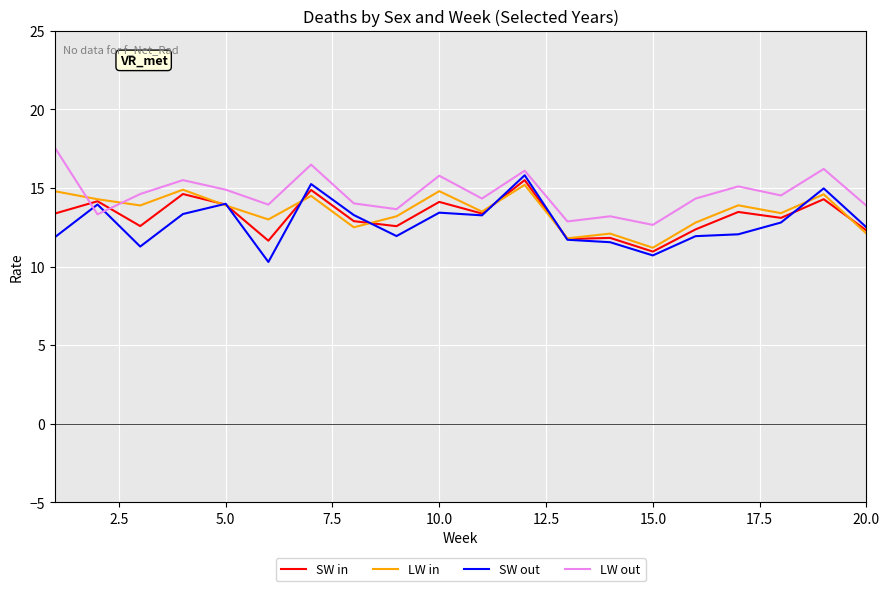

Which series ends up on top after the final intersection of LW out and LW in?

LW out